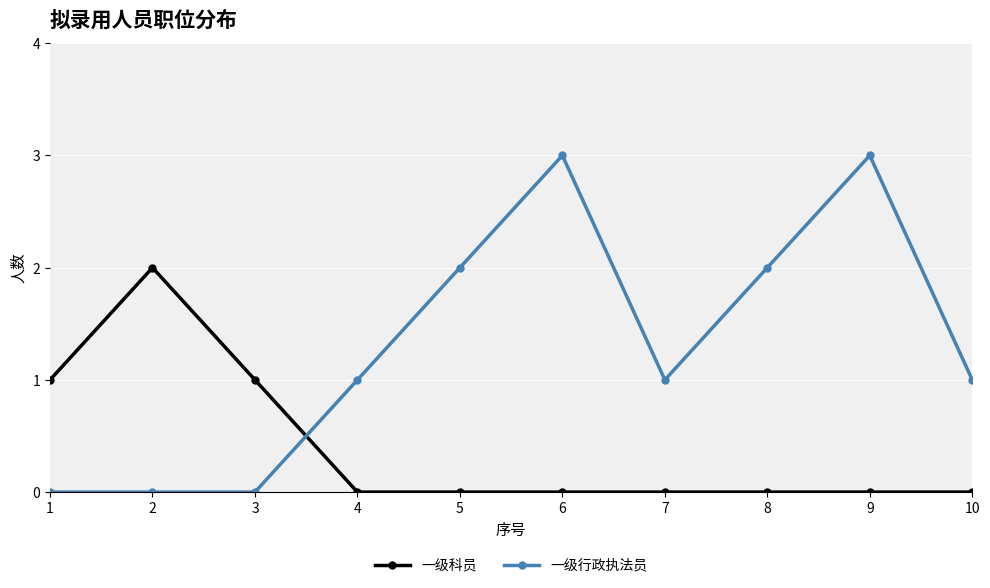

Count the number of data series in this chart.

2